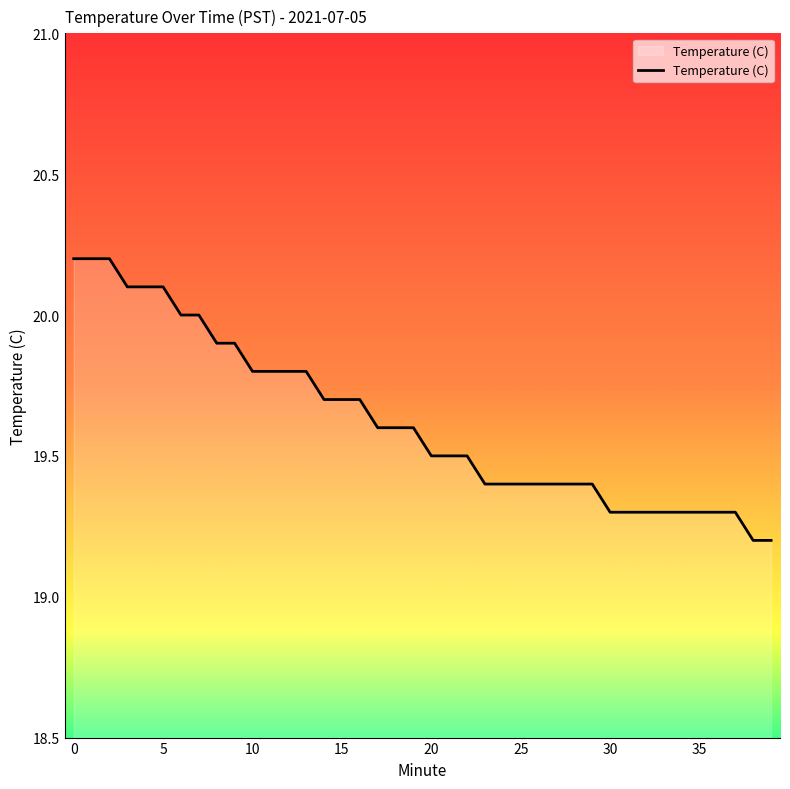

What is the greatest value displayed?

20.2